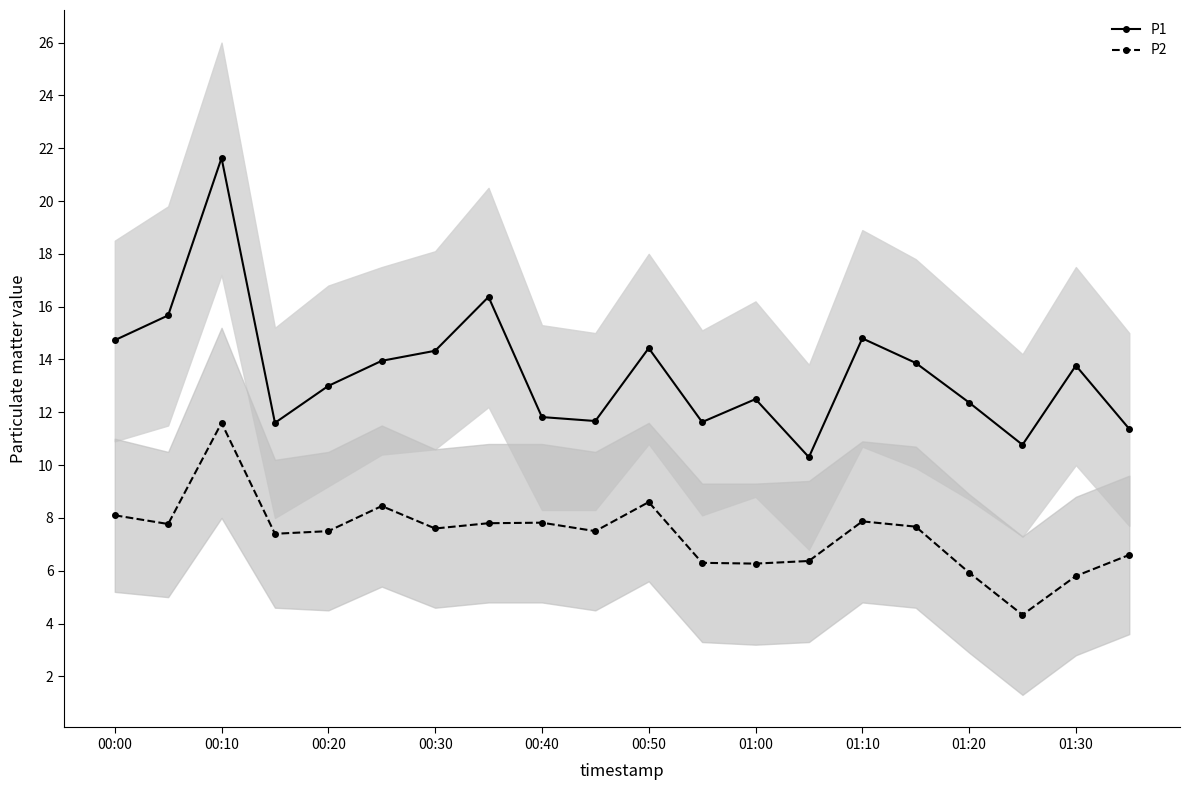

True or false: P1 and P2 intersect in this chart.

False